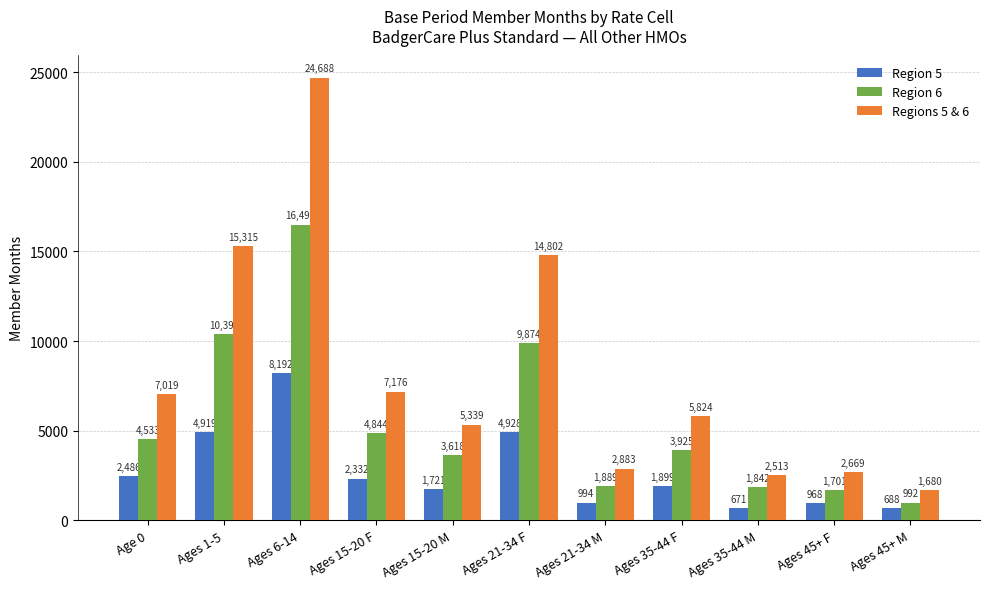

How many bars are there in each group?

3